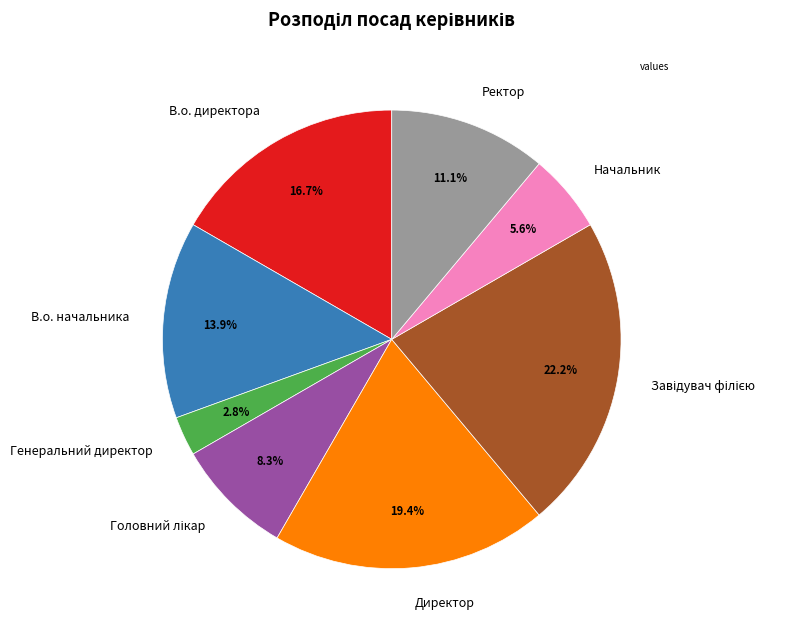

Is there a majority slice in this chart?

No